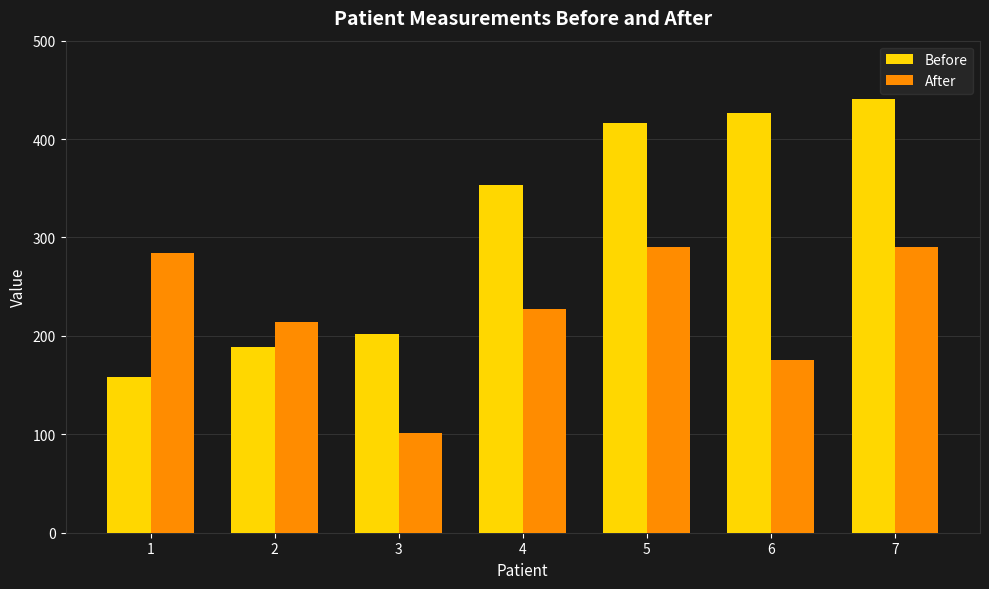

How many bars are there in total?

14